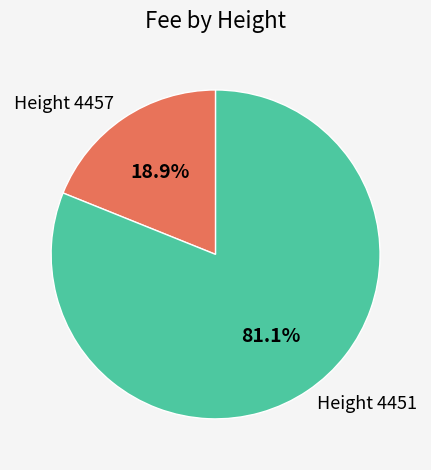

Which slice is the largest?

Height 4451